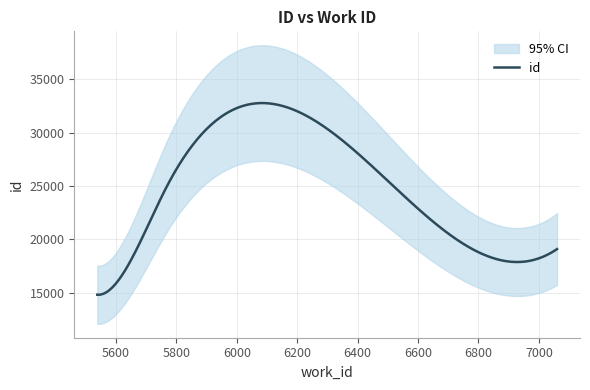

What is the smallest value displayed?

14810